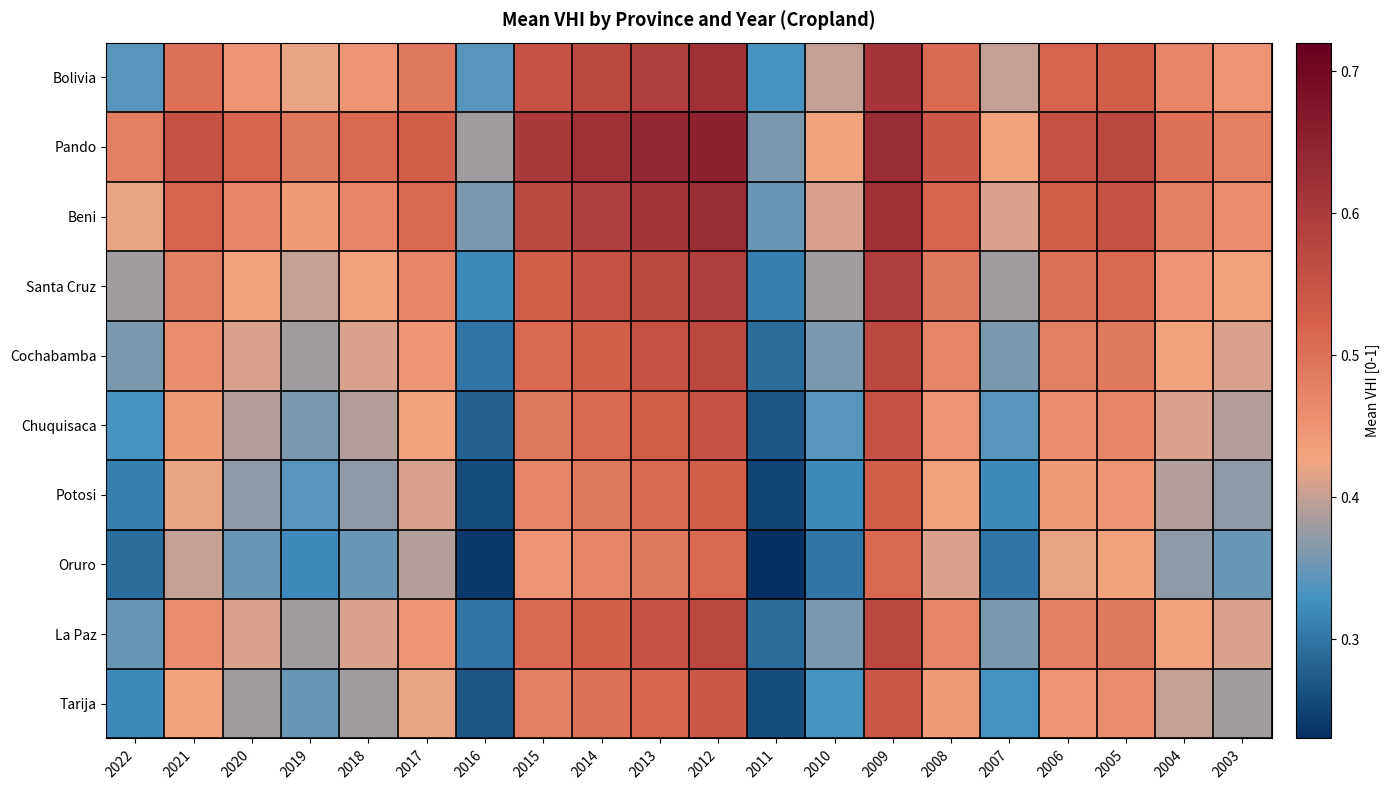

At which category is the sum across all series the highest?

2012